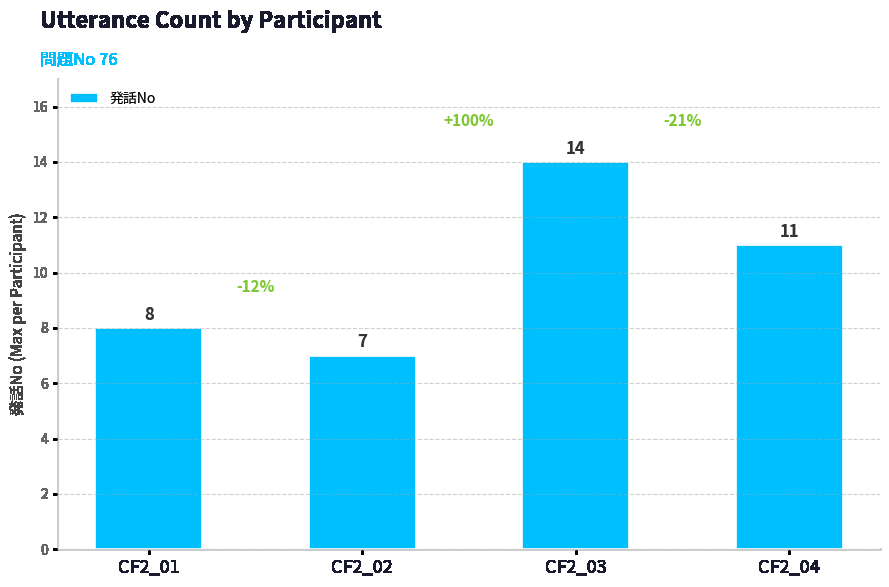

What is the difference between the maximum and minimum values?

7